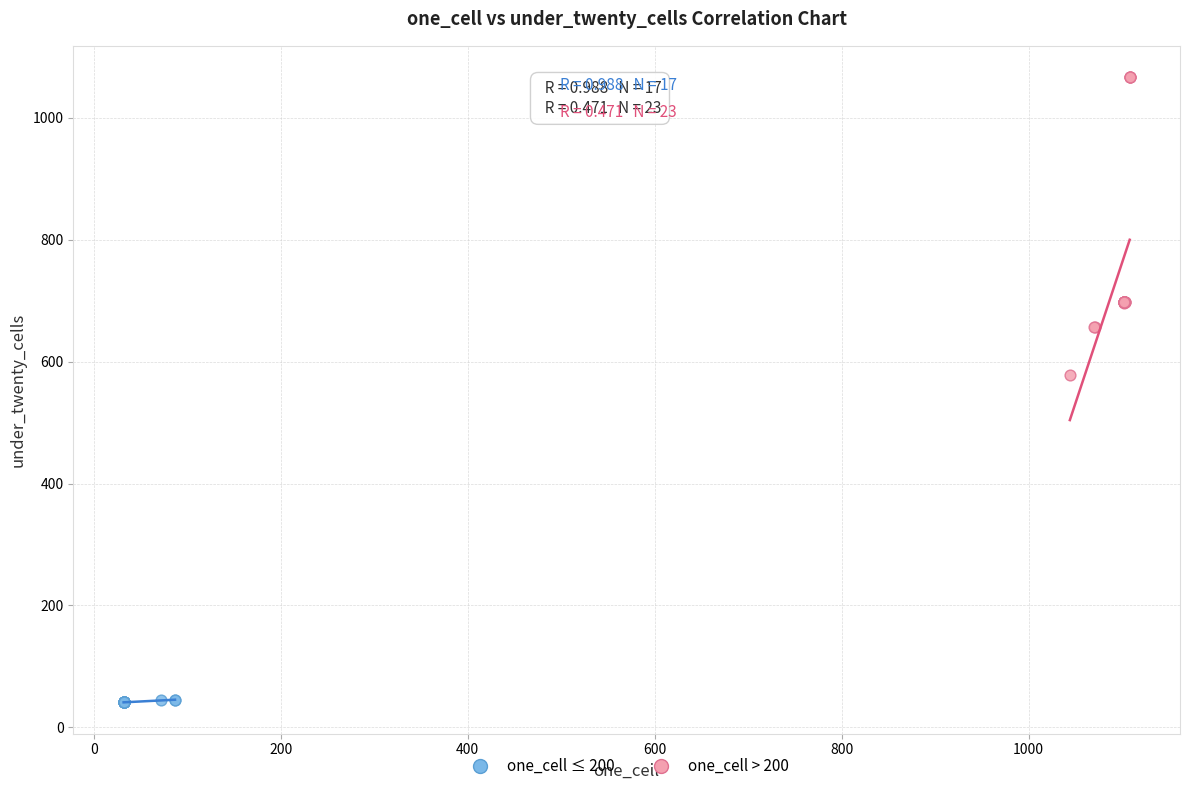

Which series has the largest Y range (max minus min)?

one_cell > 200